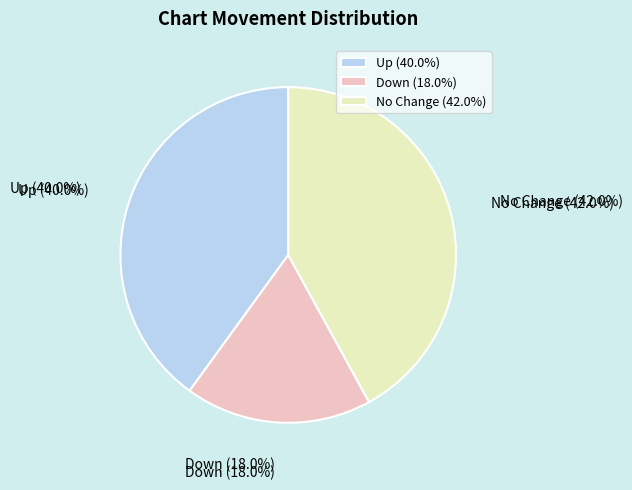

Combined, what portion of the pie is up and down?

58.0%